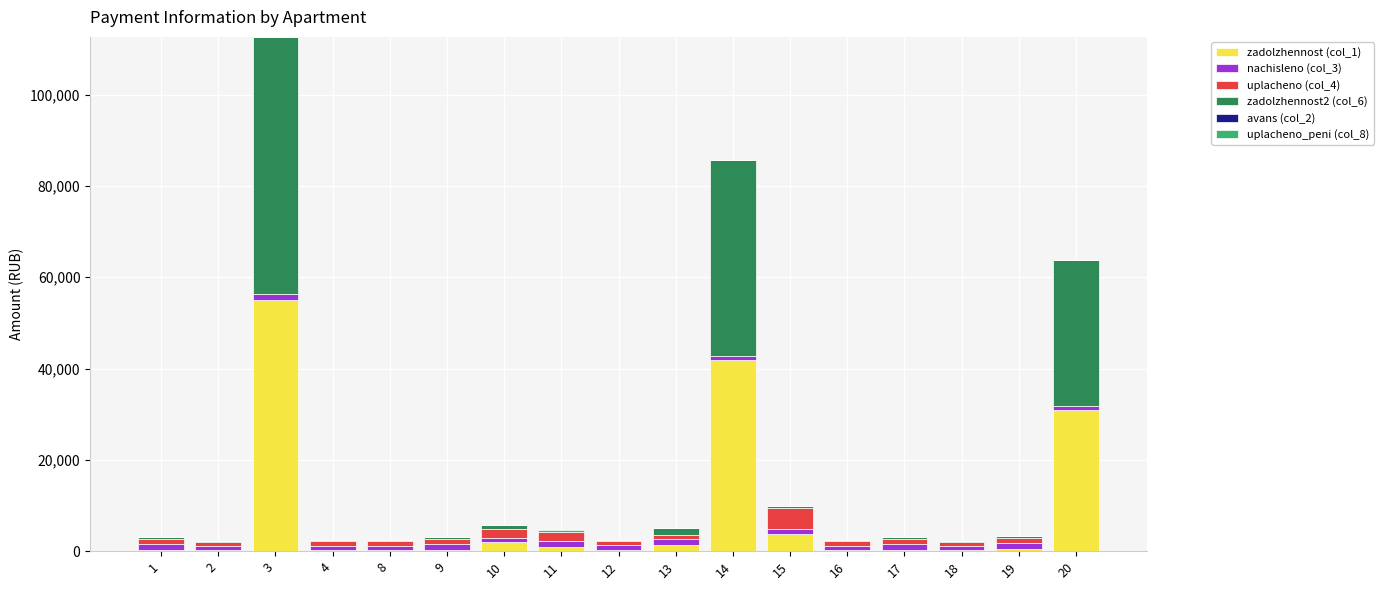

At which category is the sum across all series the highest?

3